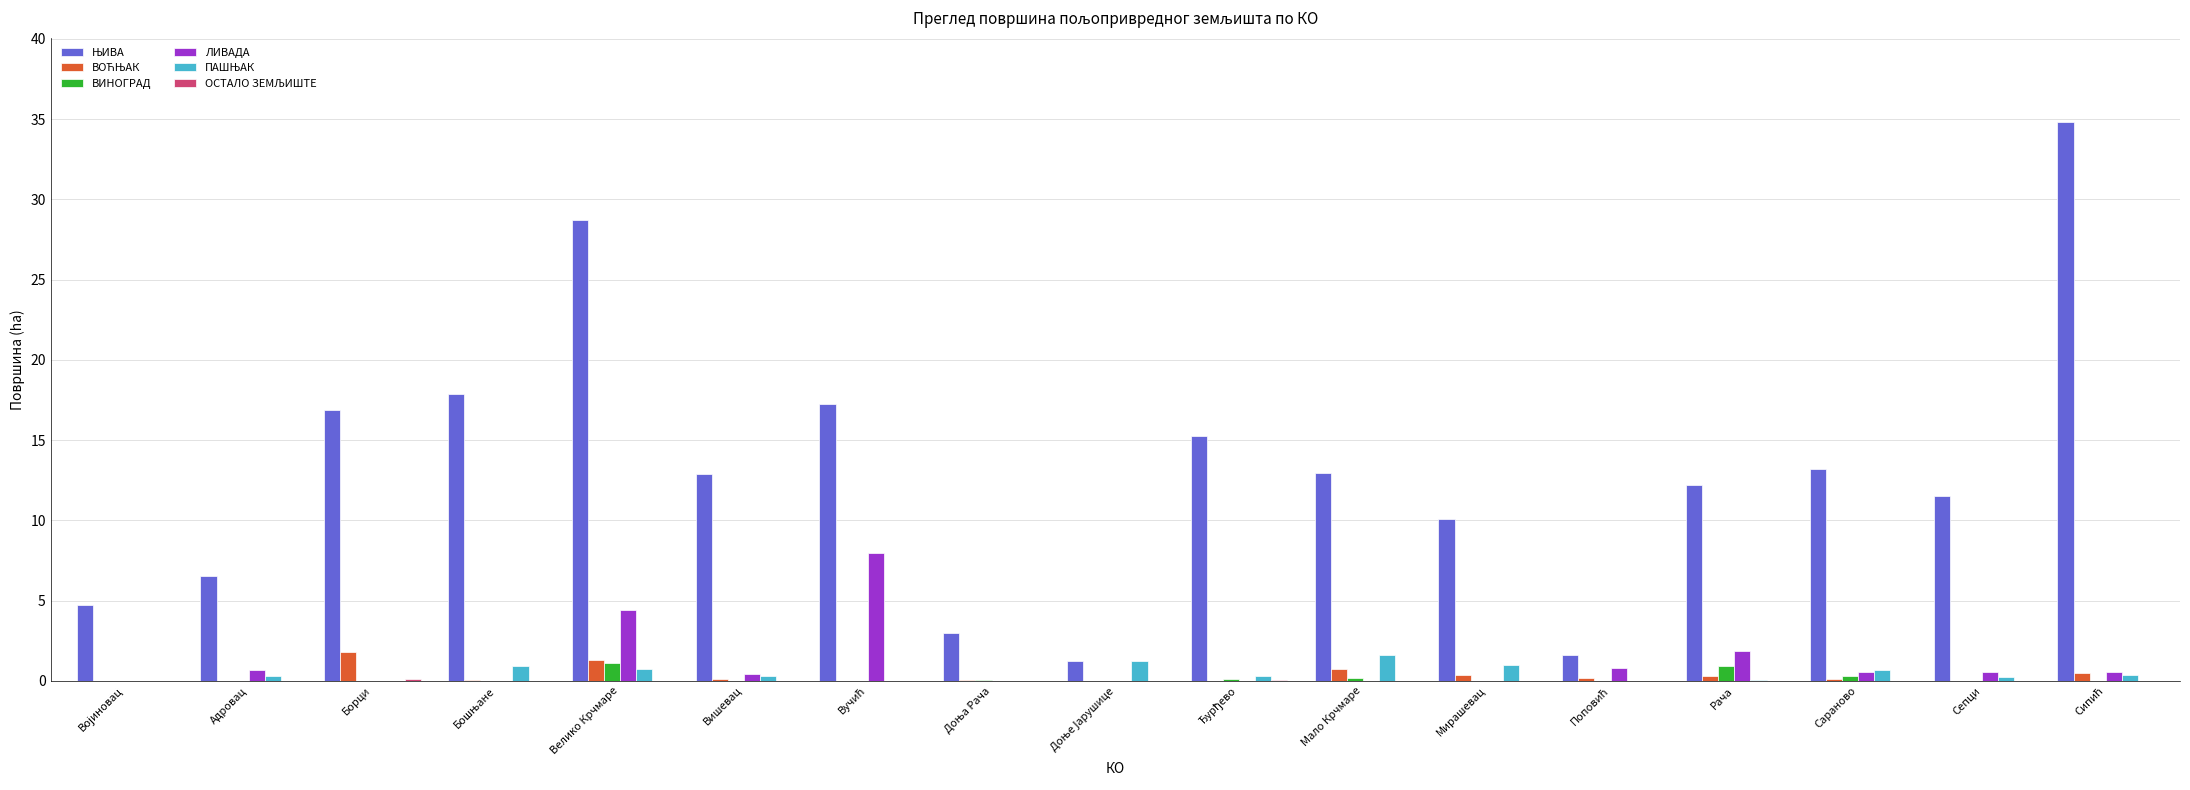

What is the greatest value displayed?

34.8